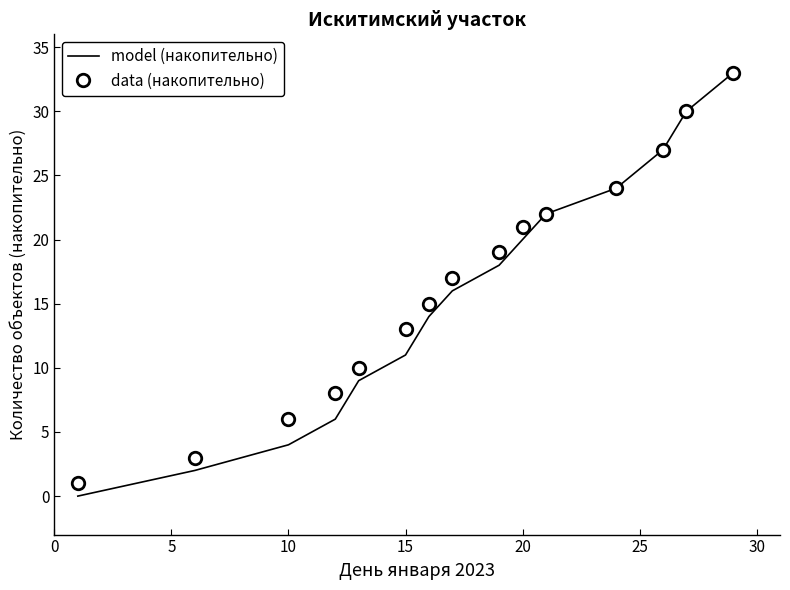

Which series has the largest range (max minus min)?

model (накопительно)